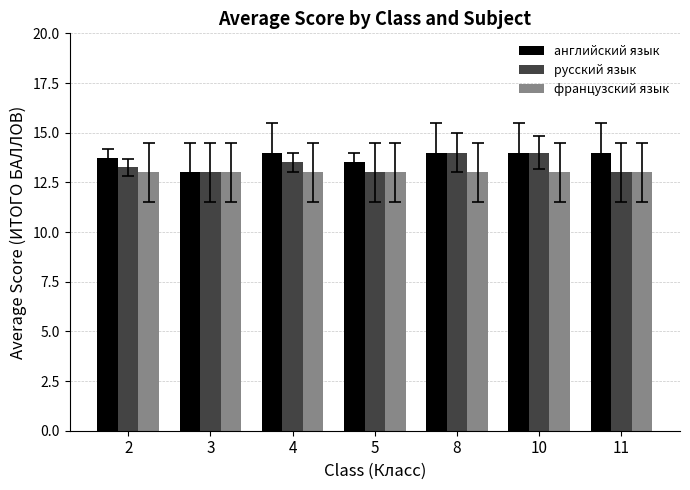

What is the total value across all series at 10?

41.0